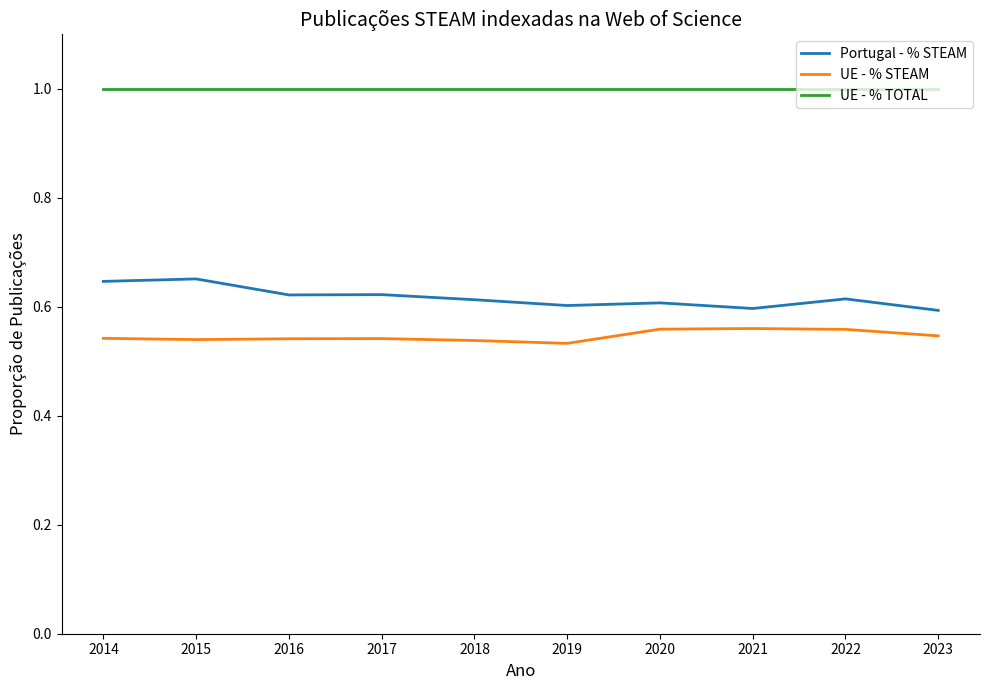

What value does the UE - % TOTAL series have at 2017?

1.0